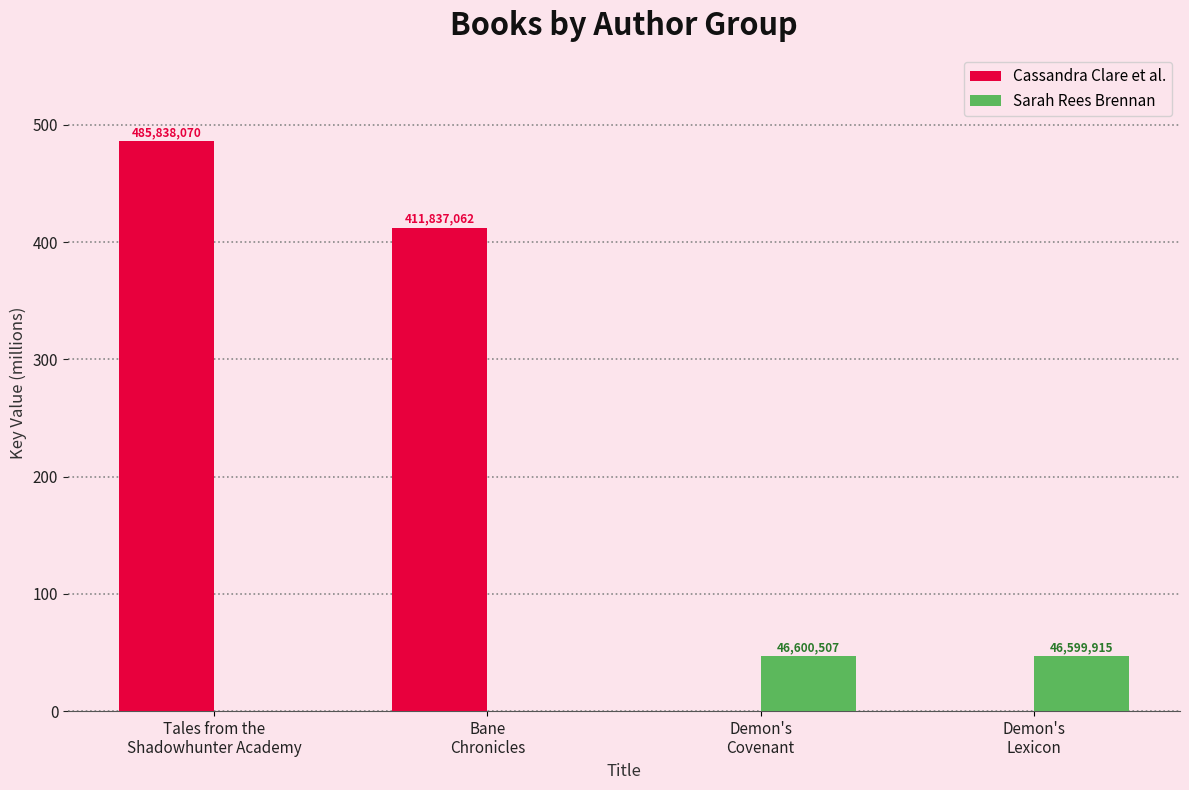

What is the label of the 2nd bar from the left?

Bane
Chronicles